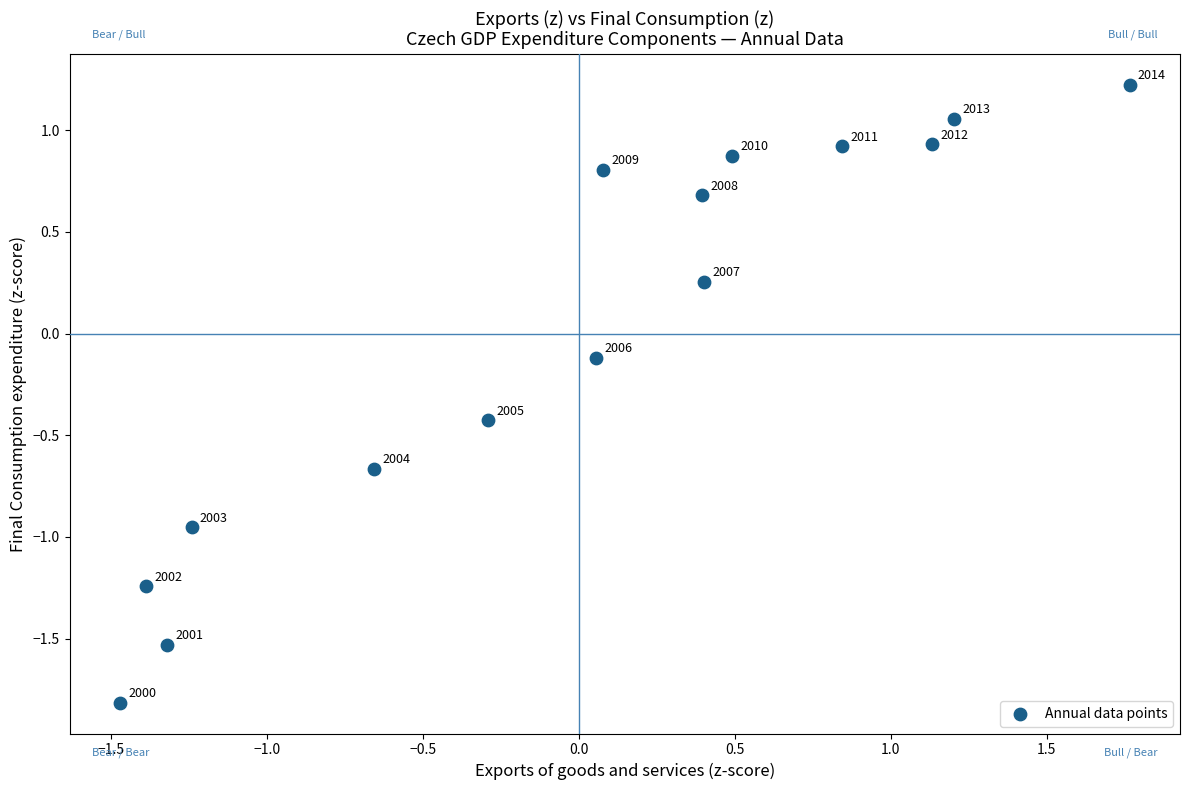

What is the range of Y values (max minus min)?

3.0